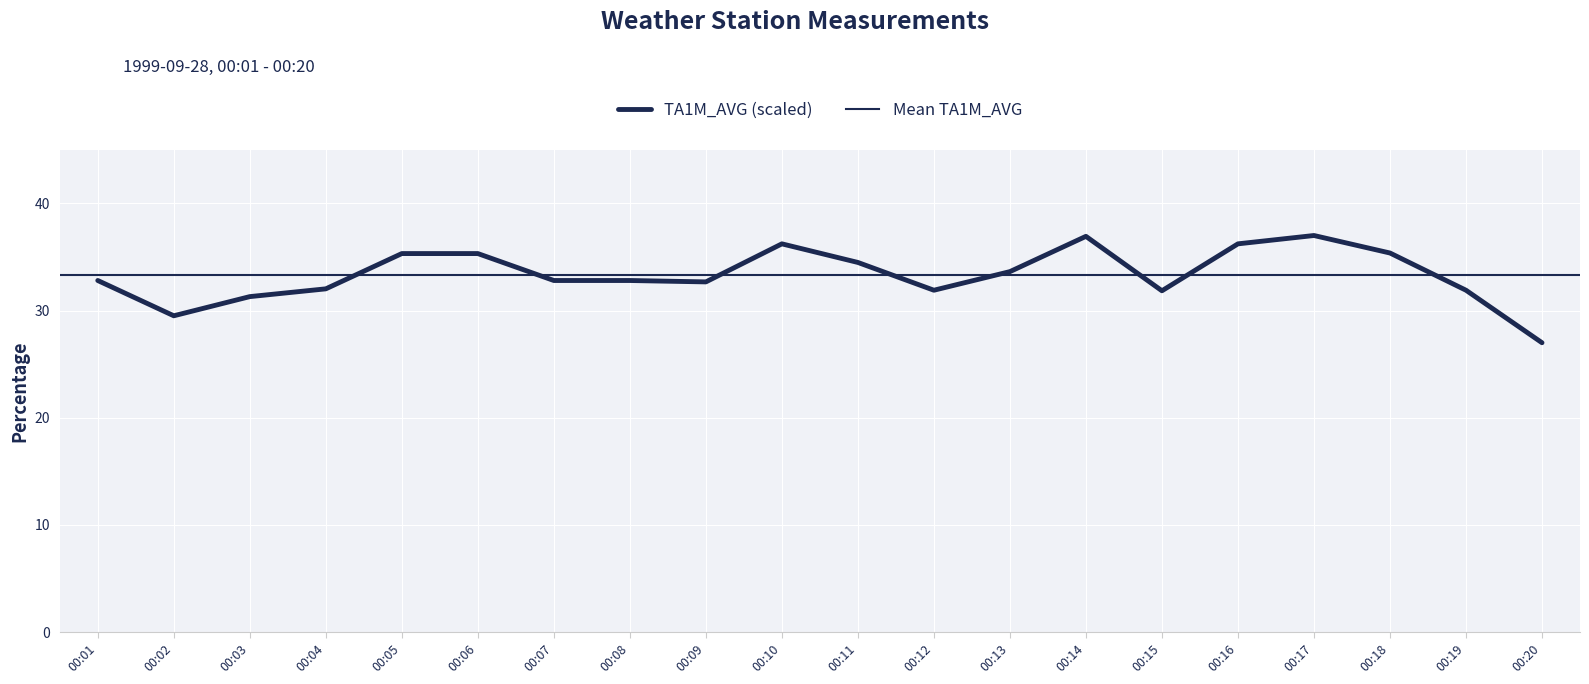

List the labels in order of value, largest first.

00:17, 00:14, 00:10, 00:16, 00:18, 00:05, 00:06, 00:11, 00:13, 00:01, 00:07, 00:08, 00:09, 00:04, 00:12, 00:19, 00:15, 00:03, 00:02, 00:20